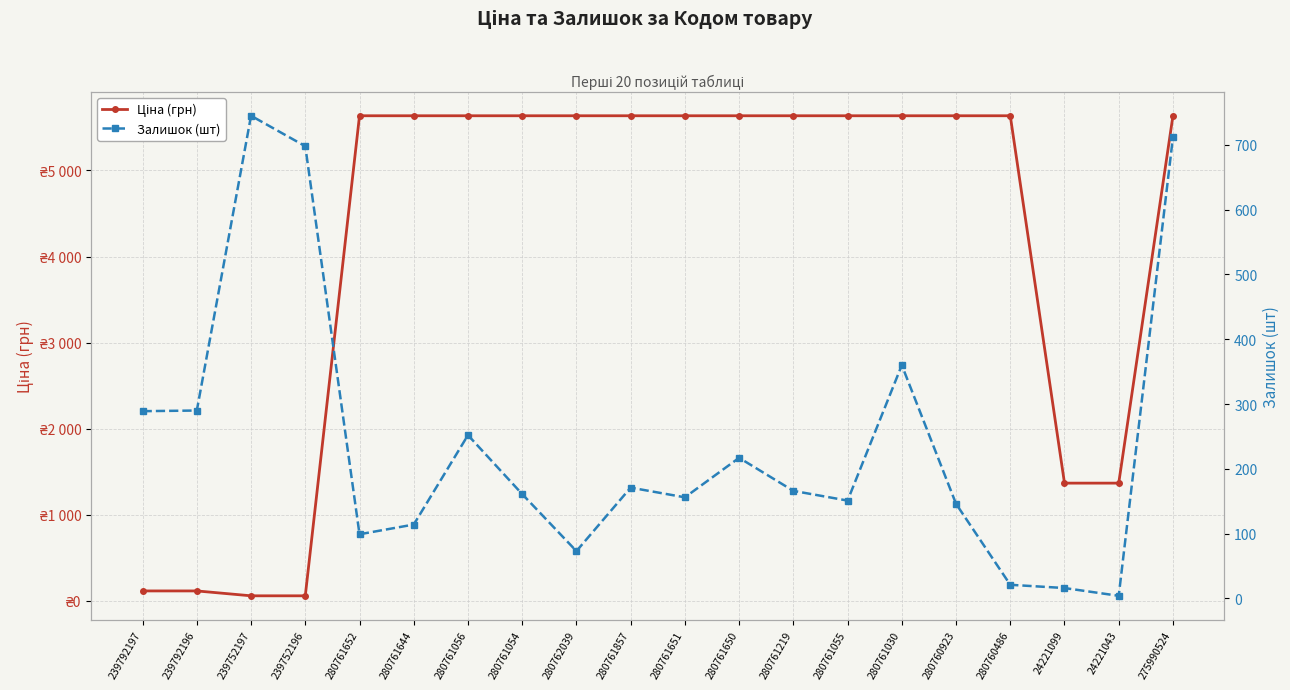

In Залишок (шт), how many points are lower than both neighbors (excluding endpoints)?

5